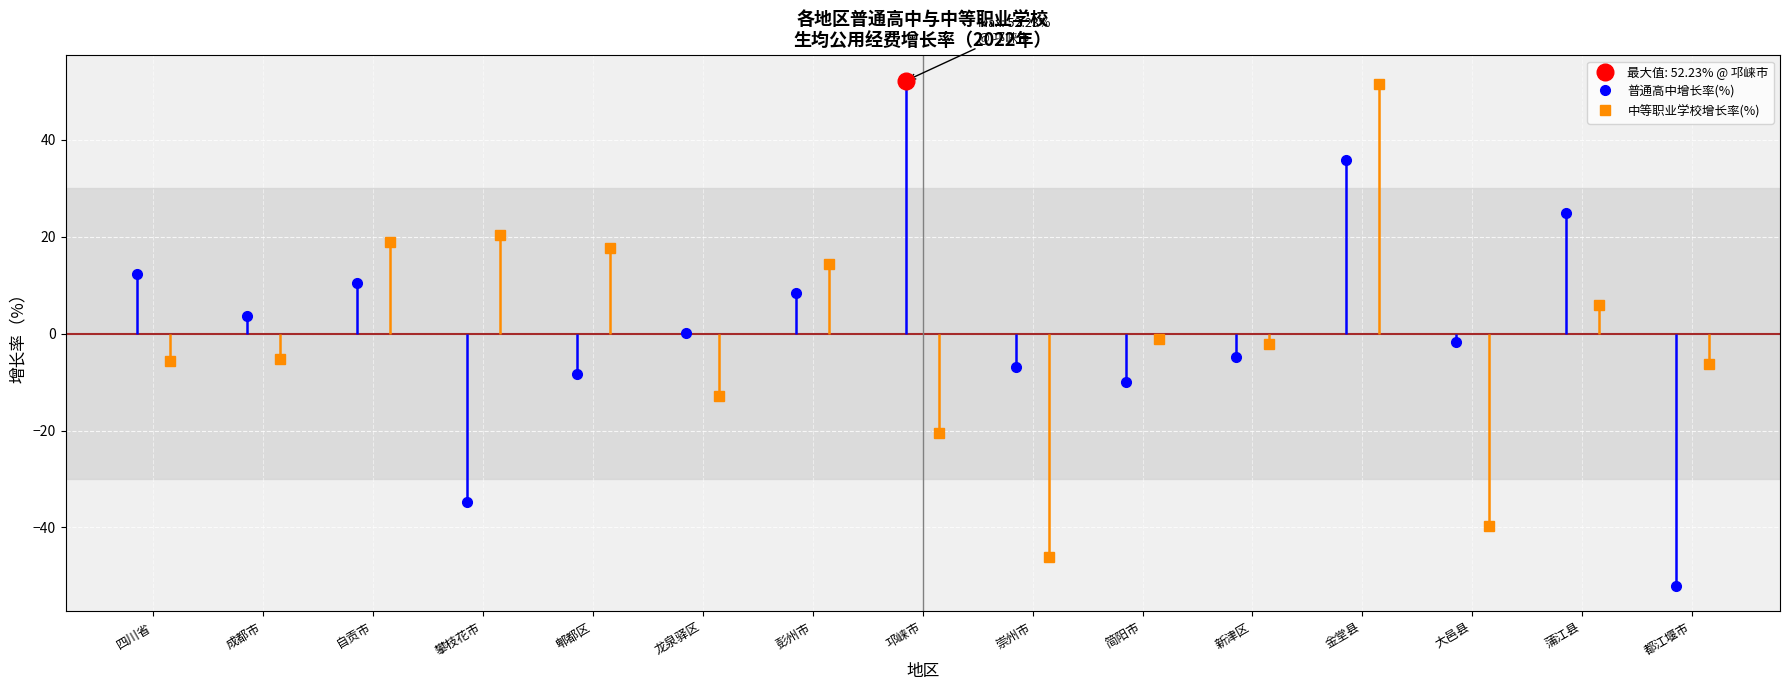

Which series has the largest range (max minus min)?

增长率_普通高中